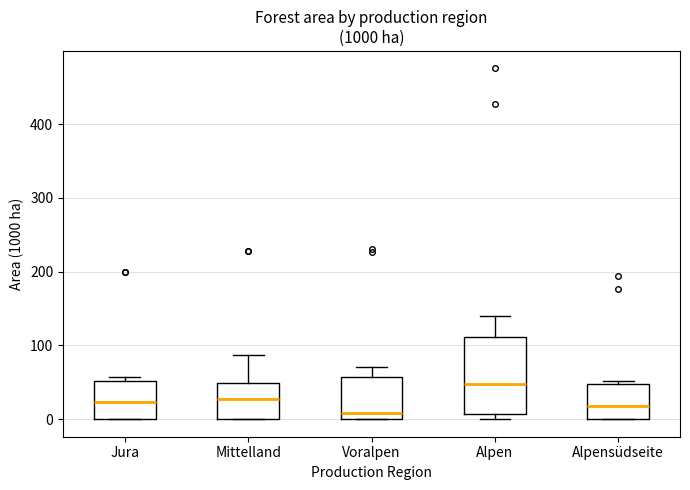

Which box's median line is the highest?

Alpen